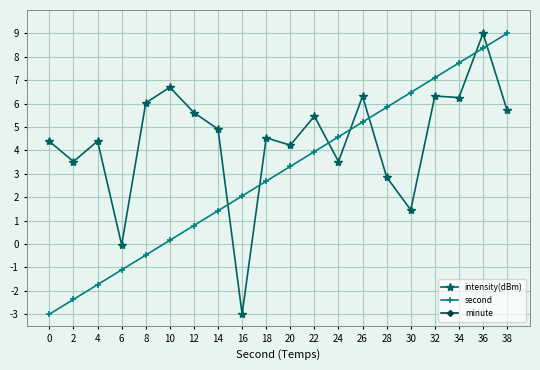

What is the approximate value of second at 22?

3.9